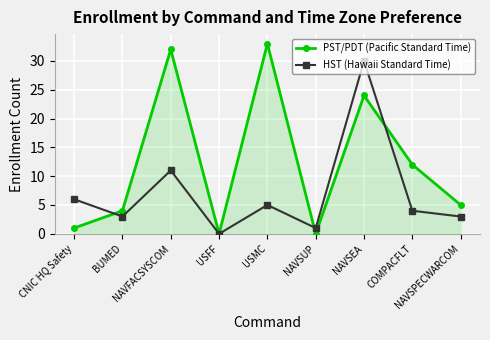

At NAVFACSYSCOM, list the series in order from largest to smallest.

PST/PDT (Pacific Standard Time), HST (Hawaii Standard Time)